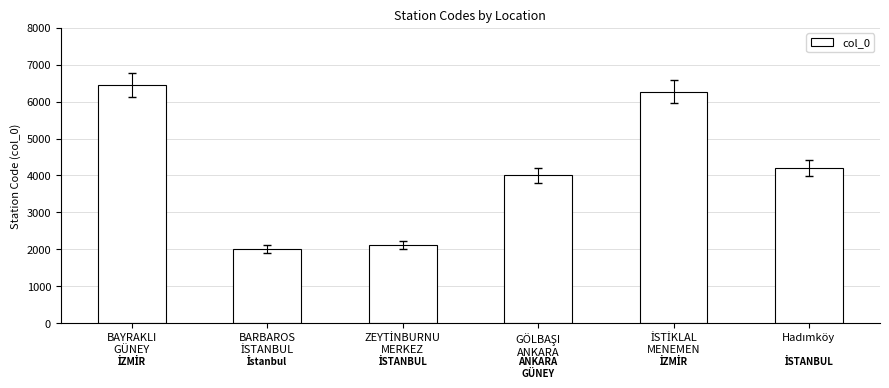

What is the smallest value displayed?

2005